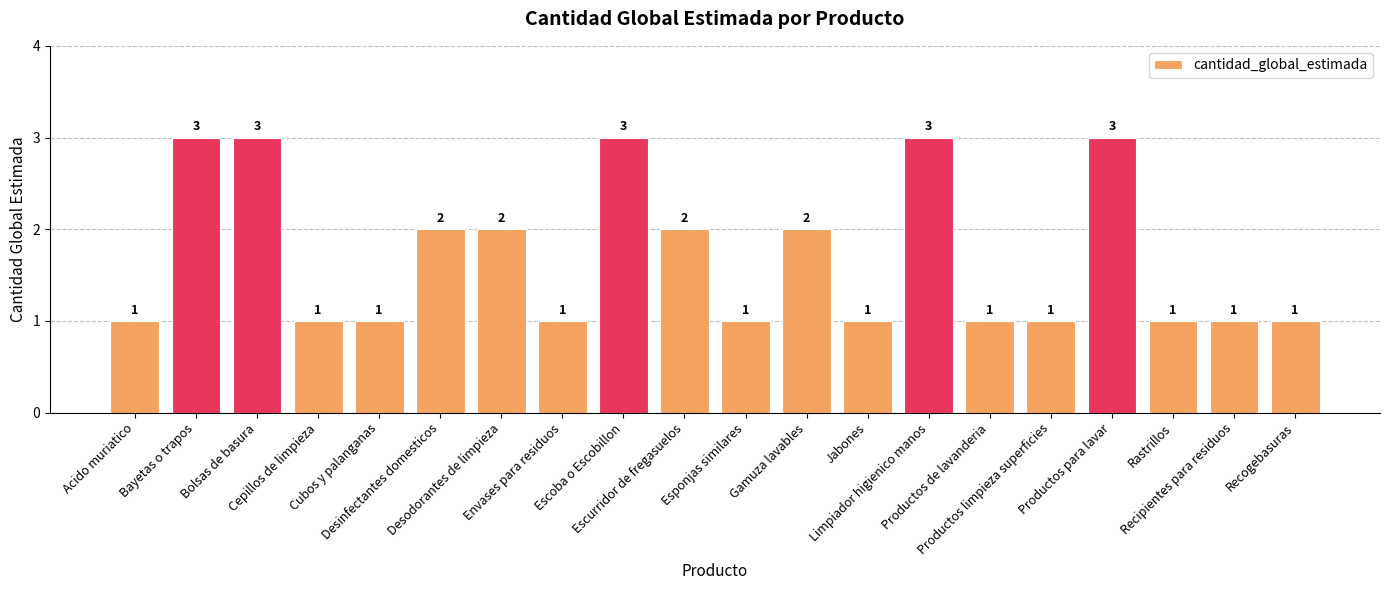

What is the greatest value displayed?

3